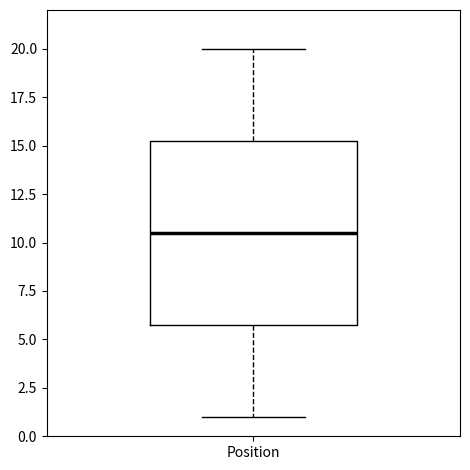

Where does the median line of the box for Position sit on the y-axis? The values are not printed on the chart, so give them approximately, as read against the axis.

10.5